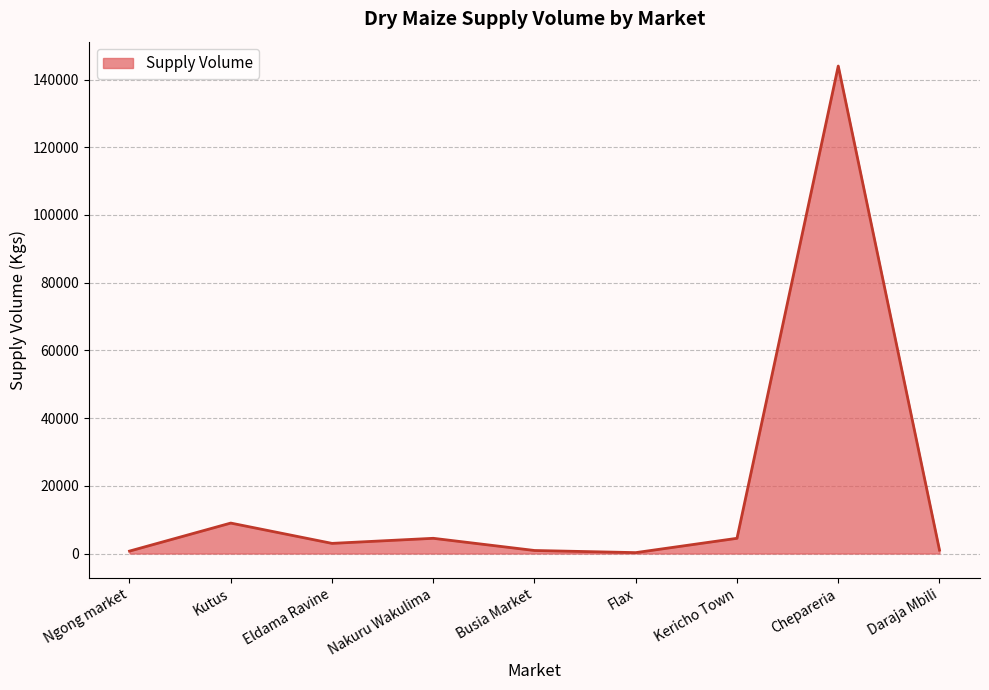

How many categories are shown in the chart?

9